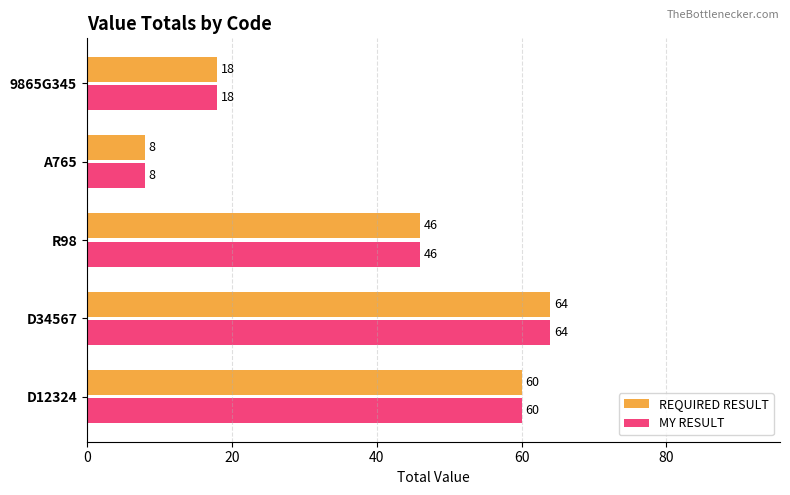

Which label corresponds to the smallest value in the chart?

A765